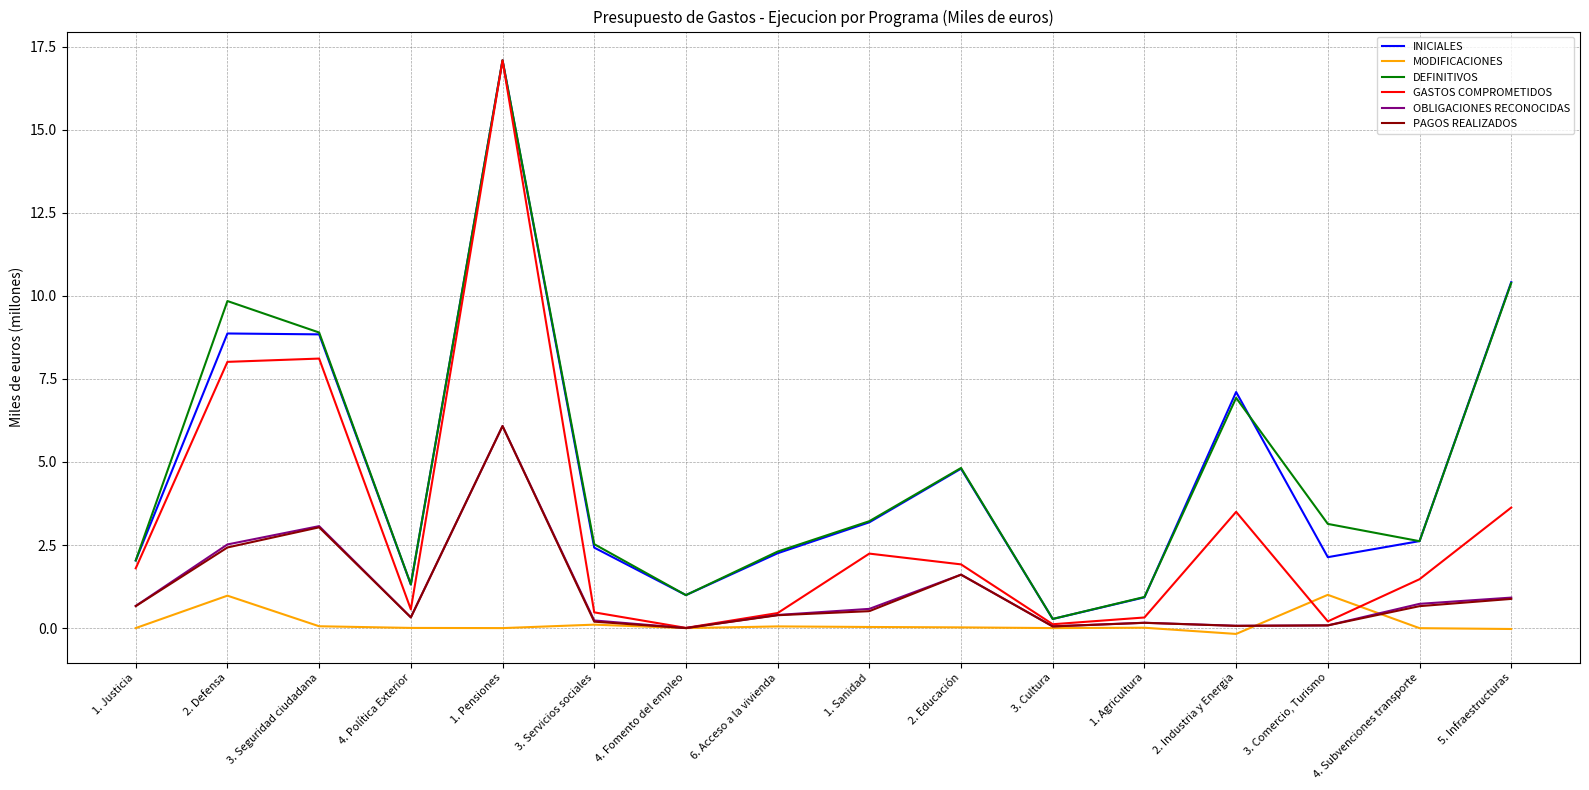

At which category is the sum across all series the highest?

1. Pensiones